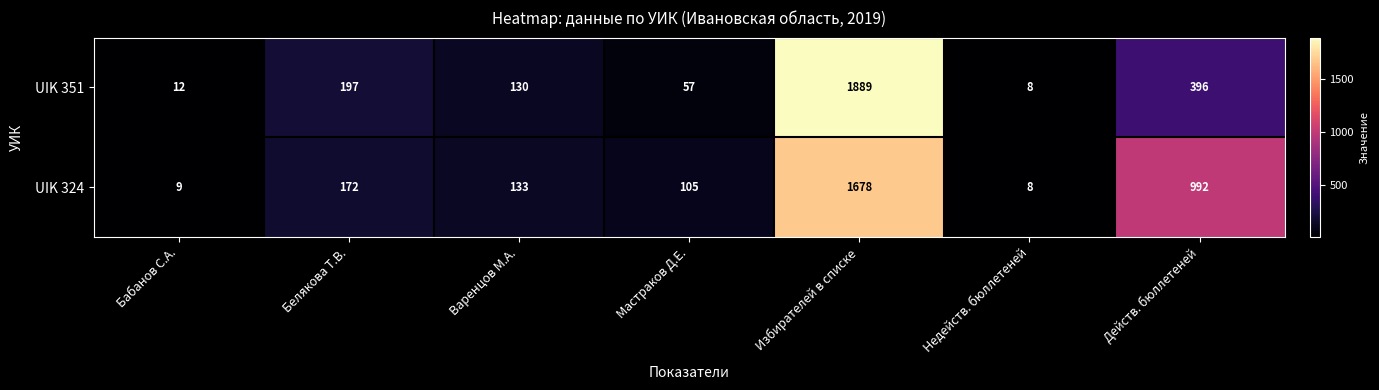

Which series changed the most between Бабанов С.А. and Действ. бюллетеней?

UIK 324